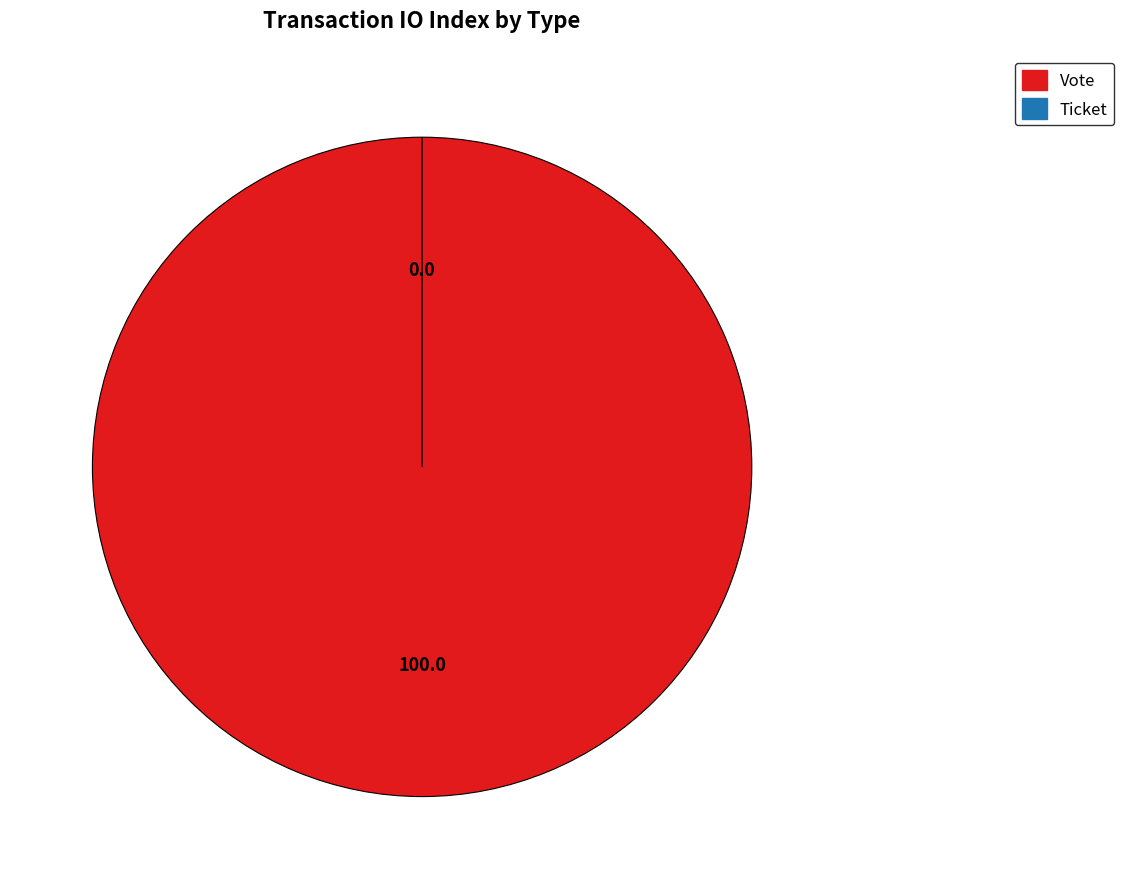

Which slice is the smallest?

Ticket